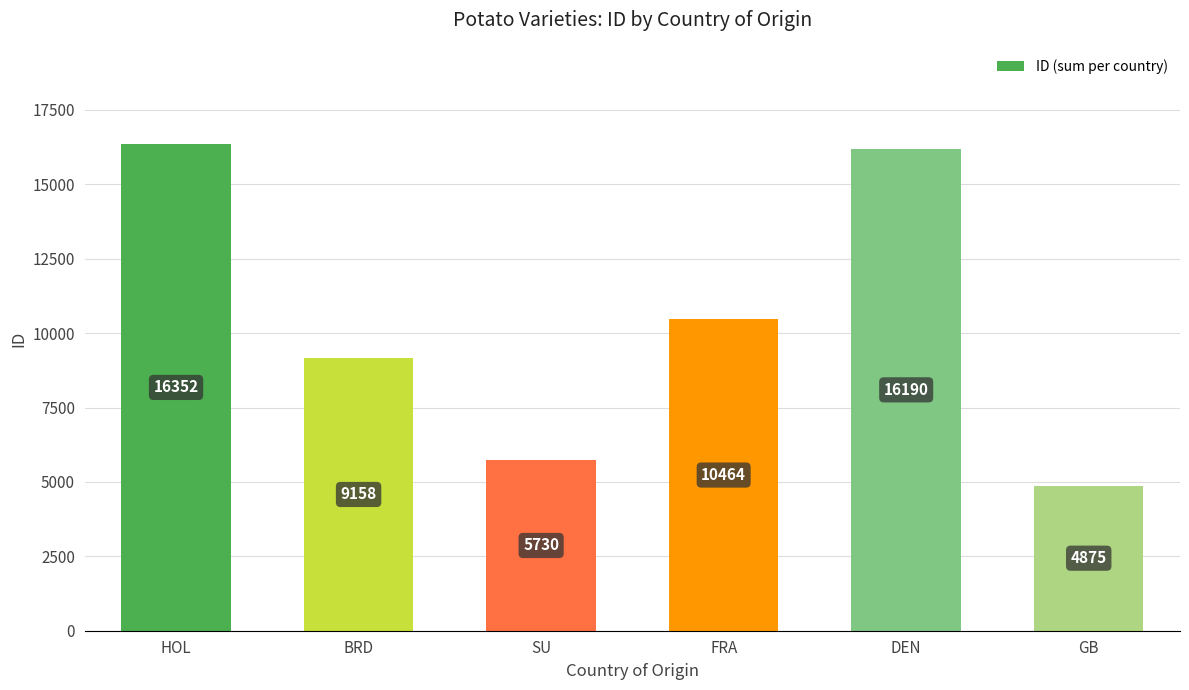

The value at BRD is 9158. True or false?

True